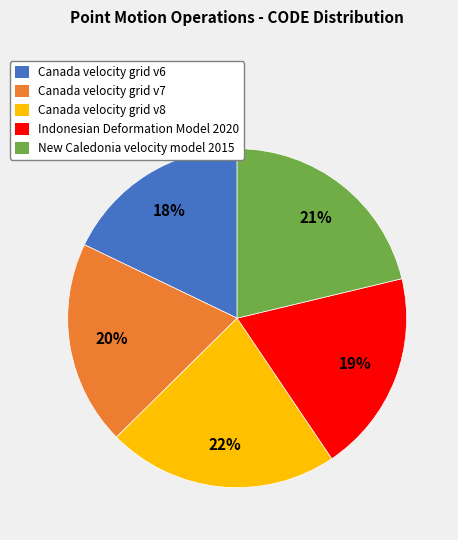

Between New Caledonia velocity model 2015 and Canada velocity grid v7, which is larger?

New Caledonia velocity model 2015